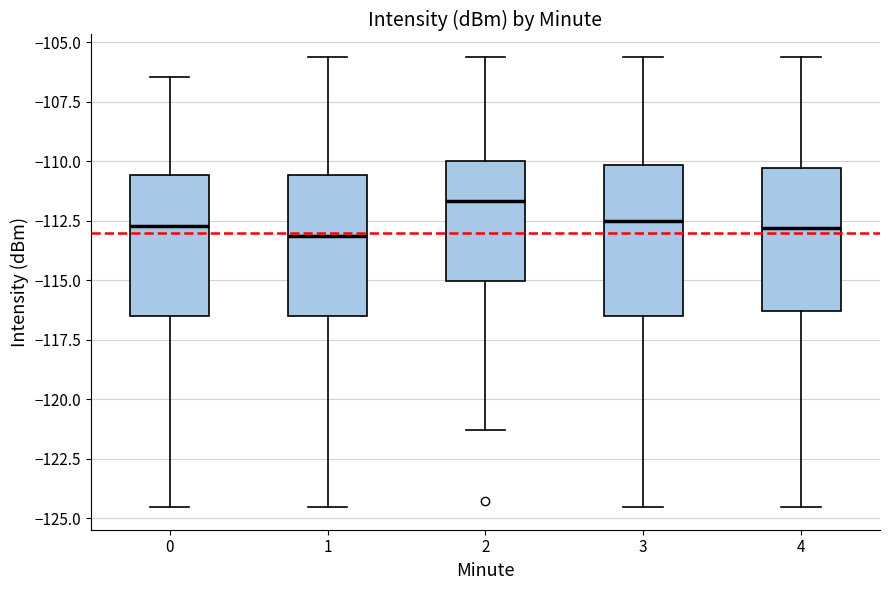

Reading left to right, read every box against the y-axis: the position of its median line, the range the box covers, and the ends of its whiskers. The values are not printed on the chart, so give them approximately, as read against the axis.

0: median -112.5, box -116.5 to -110.5, whiskers -124.5 to -106.5
1: median -113.0, box -116.5 to -110.5, whiskers -124.5 to -105.5
2: median -111.5, box -115.0 to -110.0, whiskers -121.5 to -105.5
3: median -112.5, box -116.5 to -110.0, whiskers -124.5 to -105.5
4: median -113.0, box -116.5 to -110.5, whiskers -124.5 to -105.5